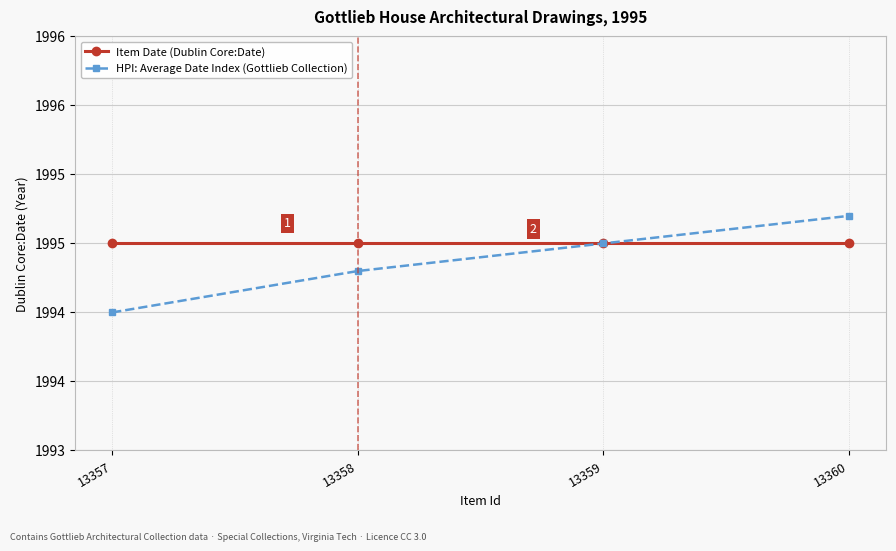

Reading right to left, extract all data points from this chart.

Item Date (Dublin Core:Date): 13360=1995.0	13359=1995.0	13358=1995.0	13357=1995.0
HPI: Average Date Index (Gottlieb Collection): 13360=1995.2	13359=1995.0	13358=1994.8	13357=1994.5